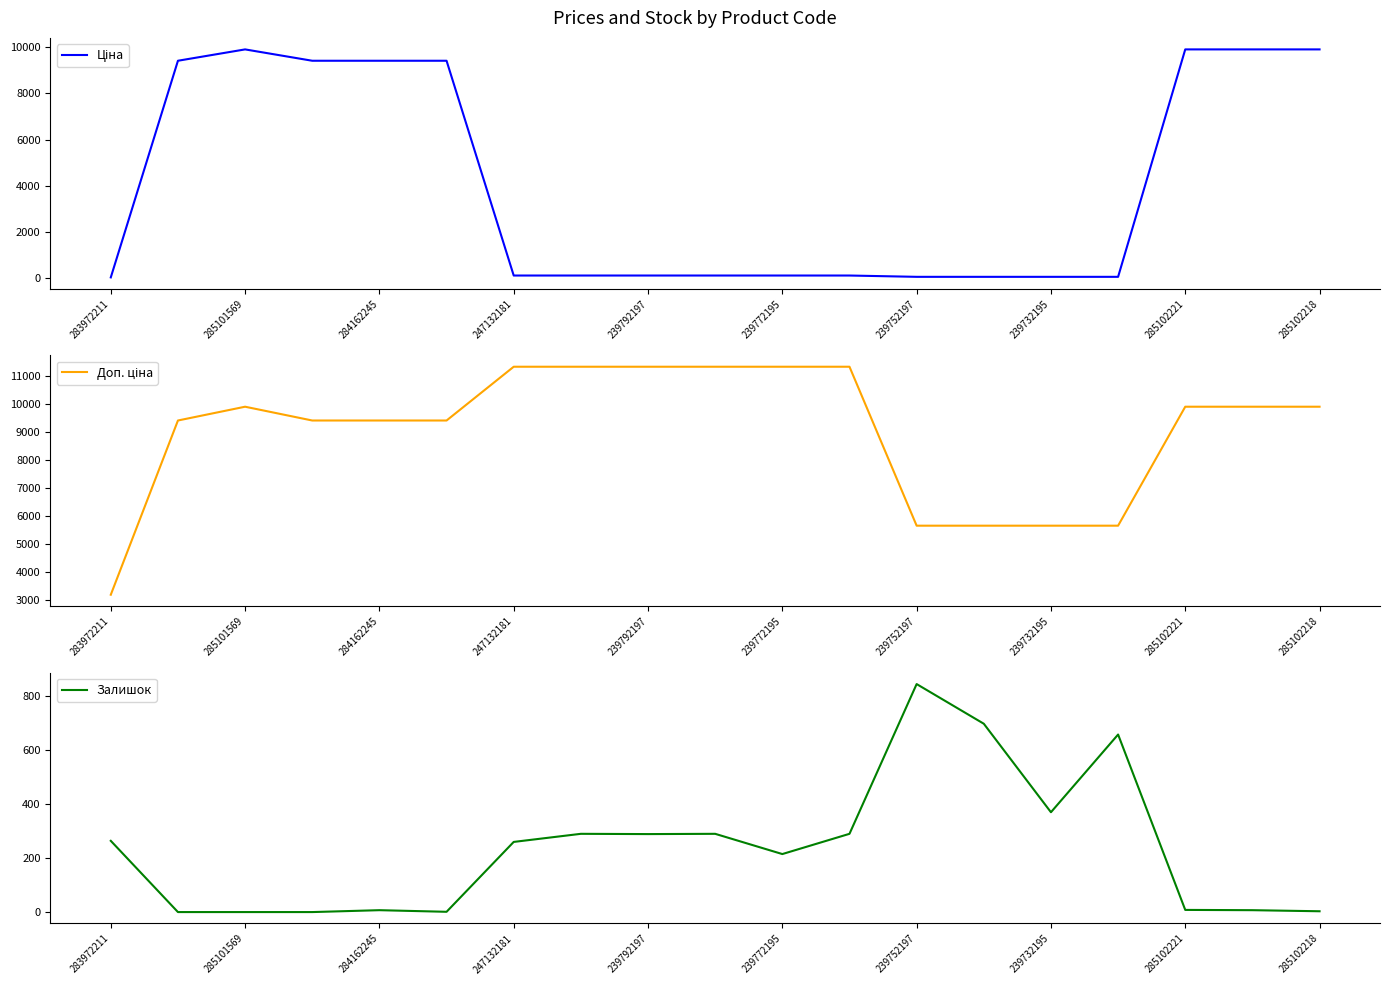

What is the greatest value displayed?

11334.0